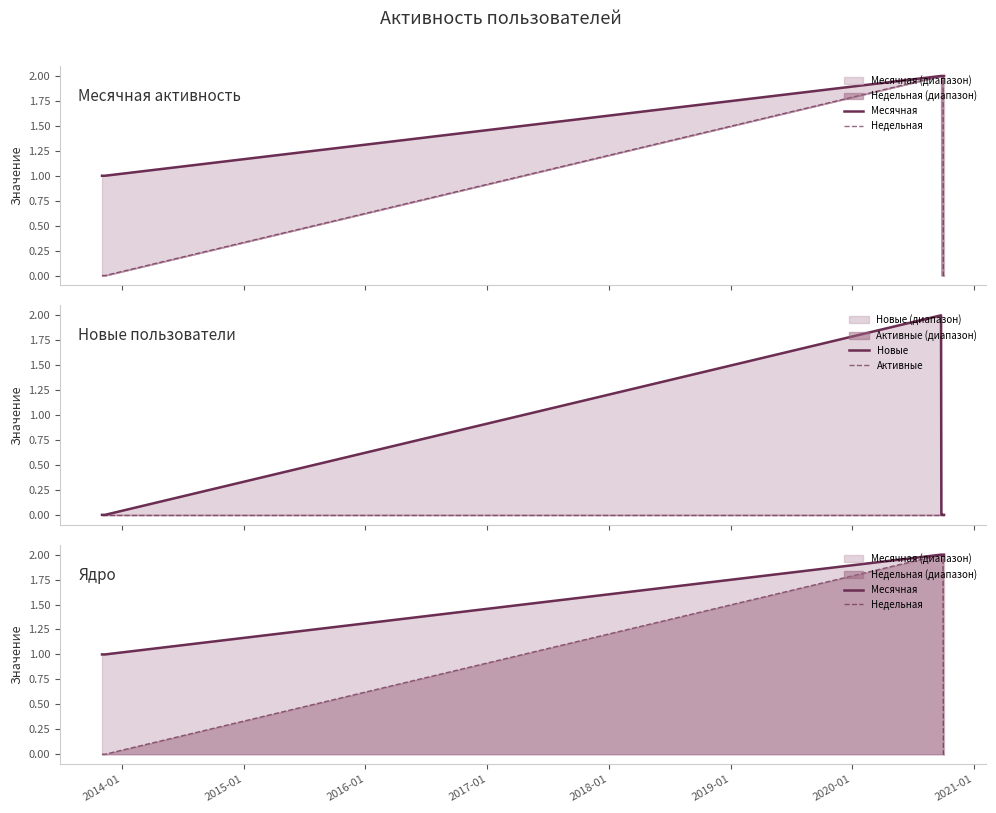

At how many categories does at least one series exceed 1?

10